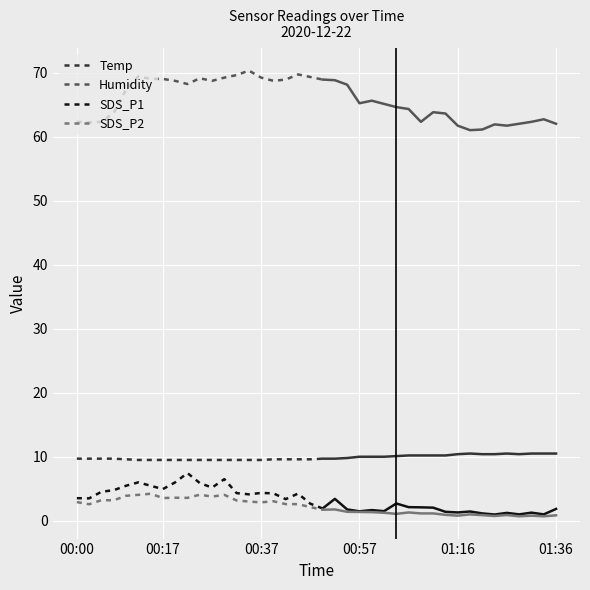

True or false: SDS_P1 and Humidity cross at least once.

False